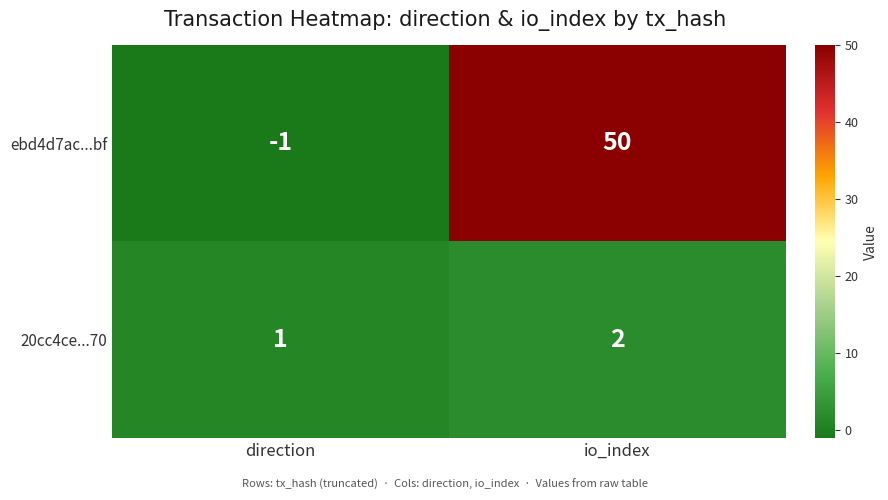

Is it true that 20cc4ce...70 equals 2 at io_index?

True